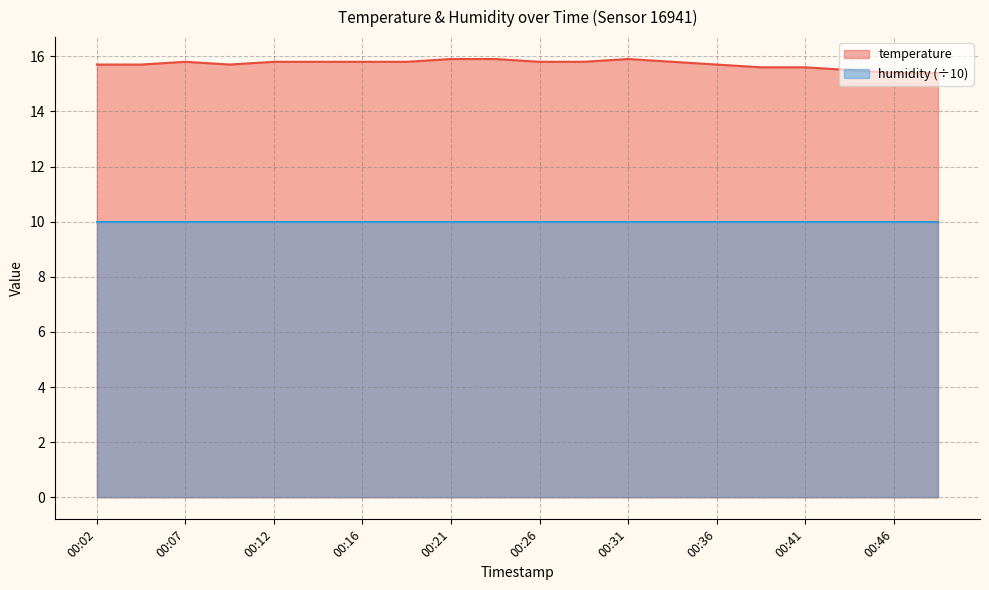

How many points are higher than both their immediate neighbors (excluding endpoints)?

2